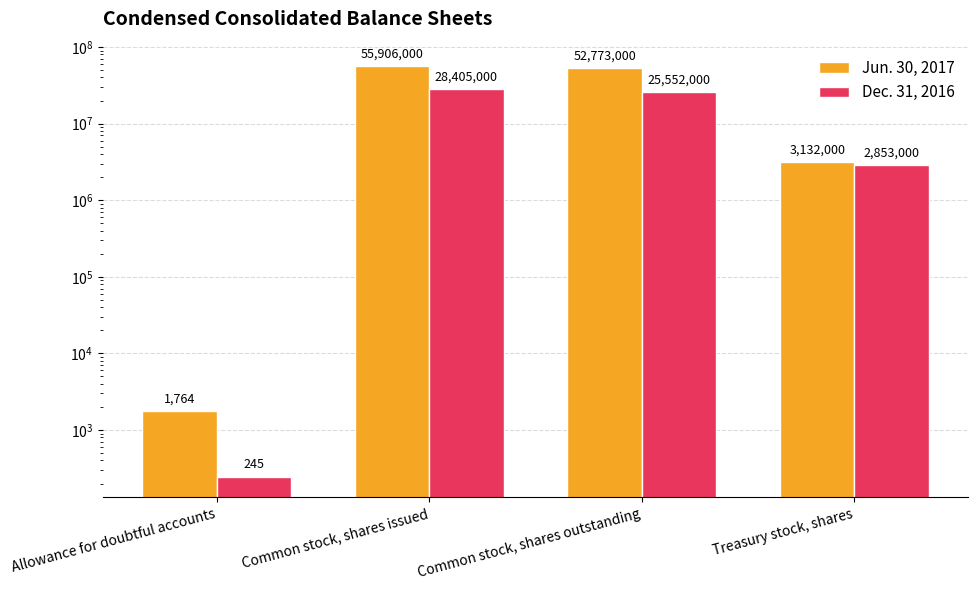

How many Dec. 31, 2016 values are between 2853000 and 28405000?

3